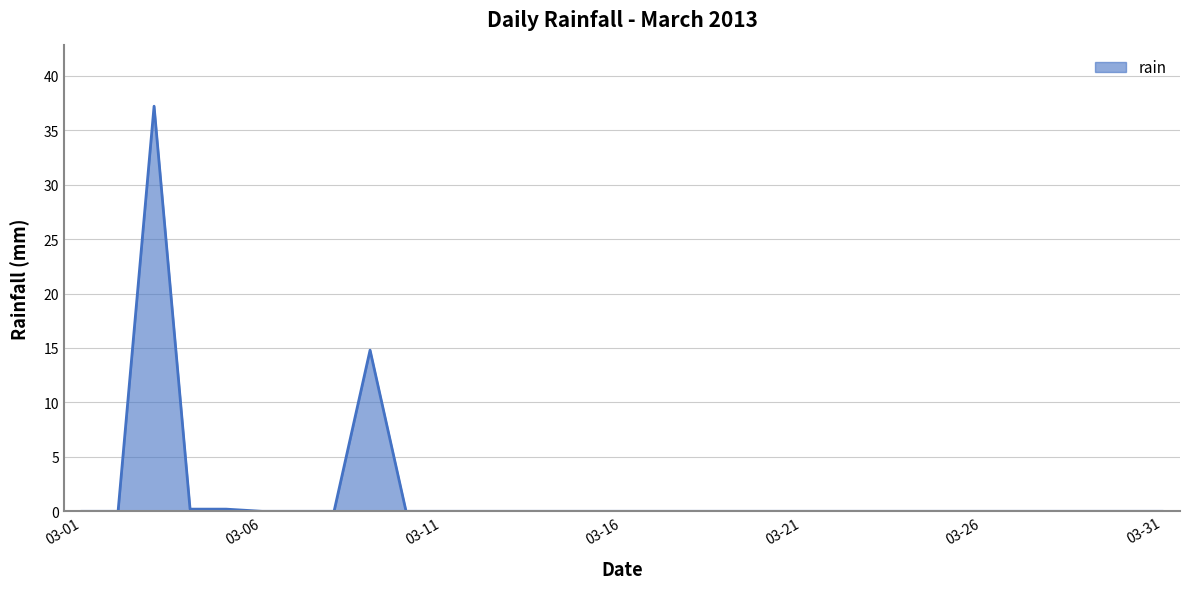

What is the difference between the maximum and minimum values?

37.2